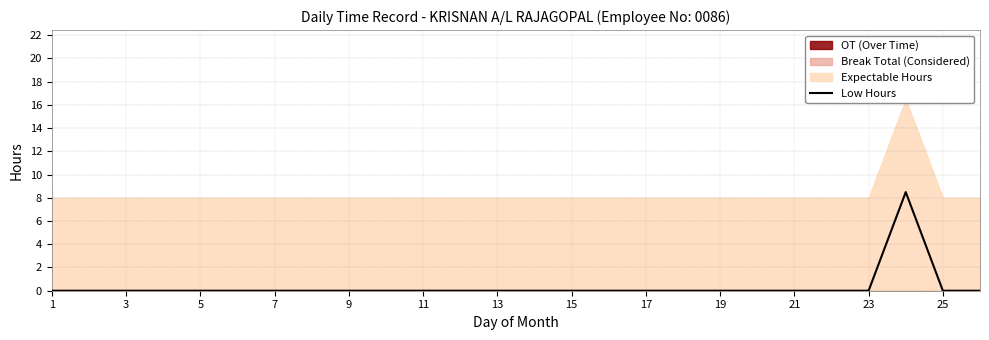

Where is the data nearest to the value 4?

1